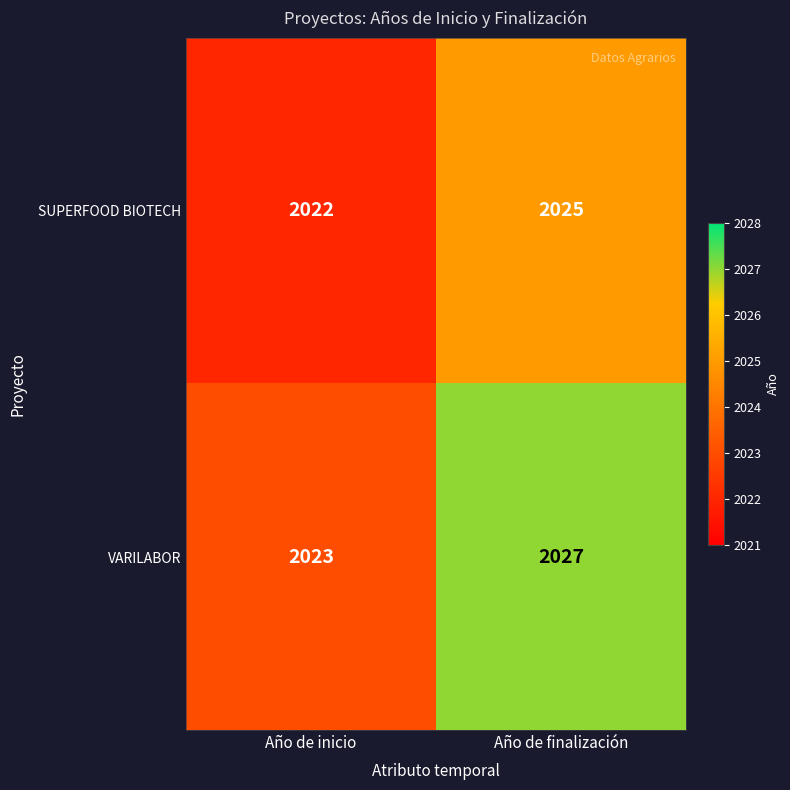

What is the total value across all series at Año de inicio?

4045